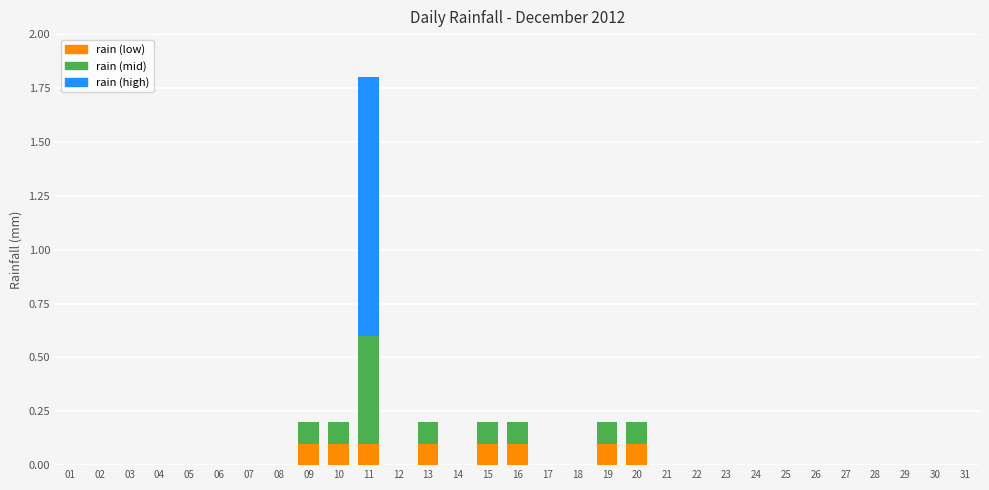

Count the rain (low) values in the range 0 to 1.

31